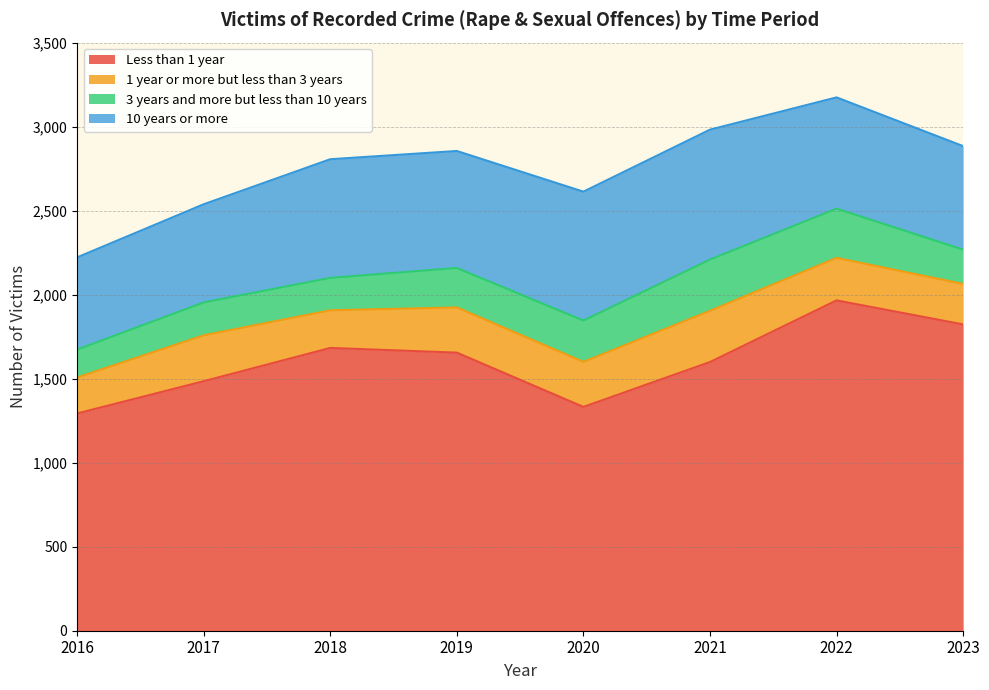

Which category has the lowest value across all series?

2016